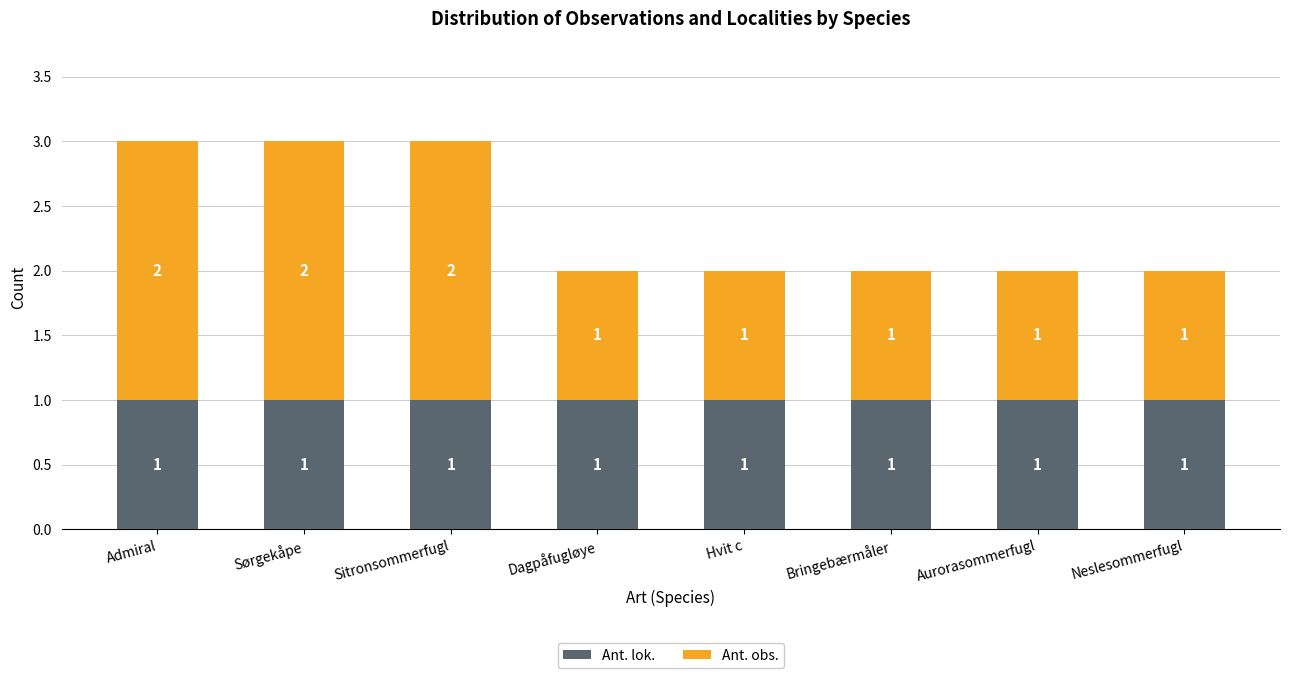

How many bars are there in total?

8